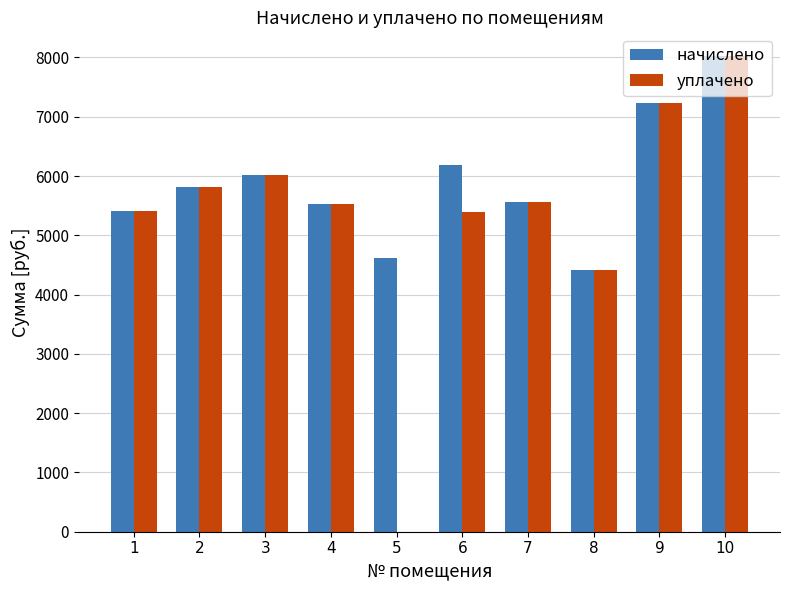

At which category is the sum across all series the highest?

10